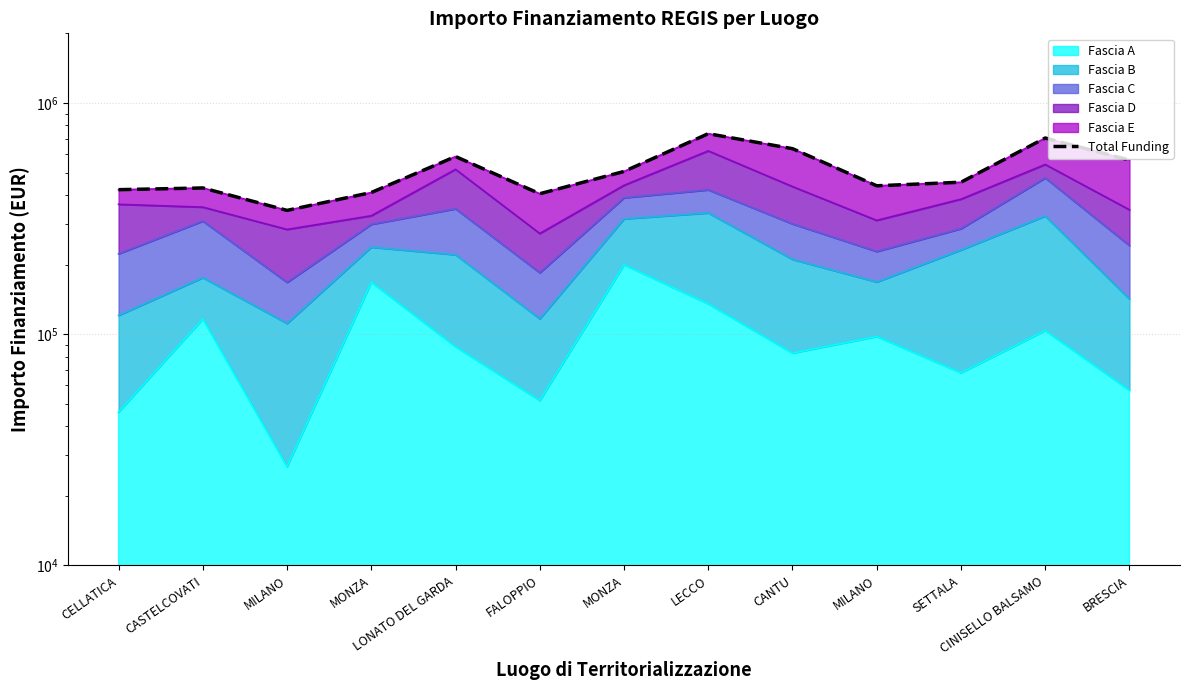

List the labels in order of value, smallest first.

MILANO, FALOPPIO, MONZA, CELLATICA, CASTELCOVATI, MILANO, SETTALA, MONZA, BRESCIA, LONATO DEL GARDA, CANTU, CINISELLO BALSAMO, LECCO